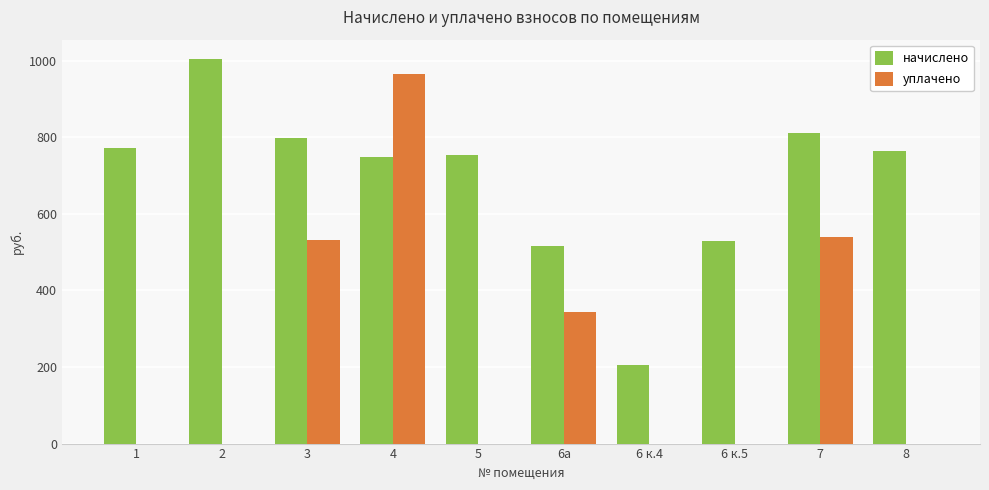

What is the maximum value shown in the chart?

1004.7